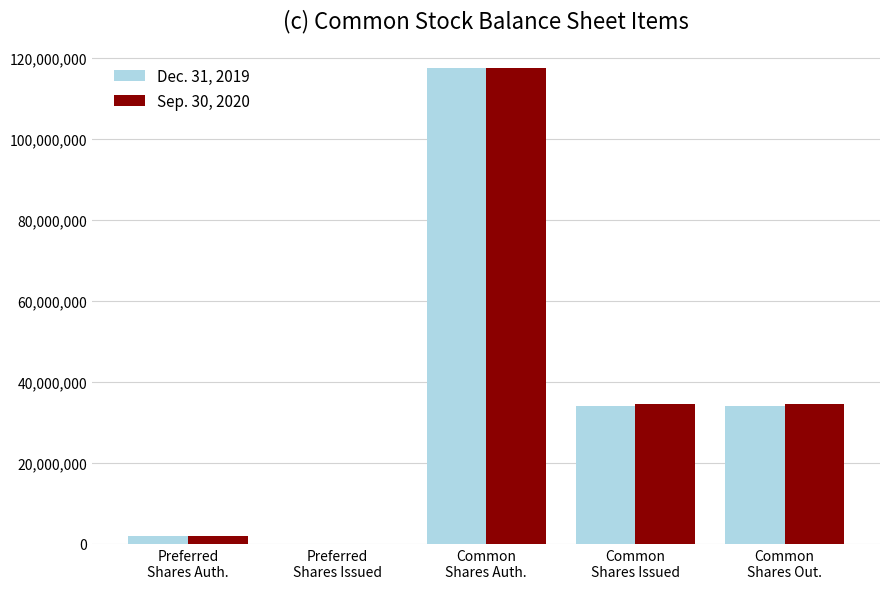

Reading left to right, what are all the values shown in this chart?

Dec. 31, 2019: Preferred
Shares Auth.=2000000	Preferred
Shares Issued=0	Common
Shares Auth.=117500000	Common
Shares Issued=33999081	Common
Shares Out.=33999081
Sep. 30, 2020: Preferred
Shares Auth.=2000000	Preferred
Shares Issued=0	Common
Shares Auth.=117500000	Common
Shares Issued=34503435	Common
Shares Out.=34503435